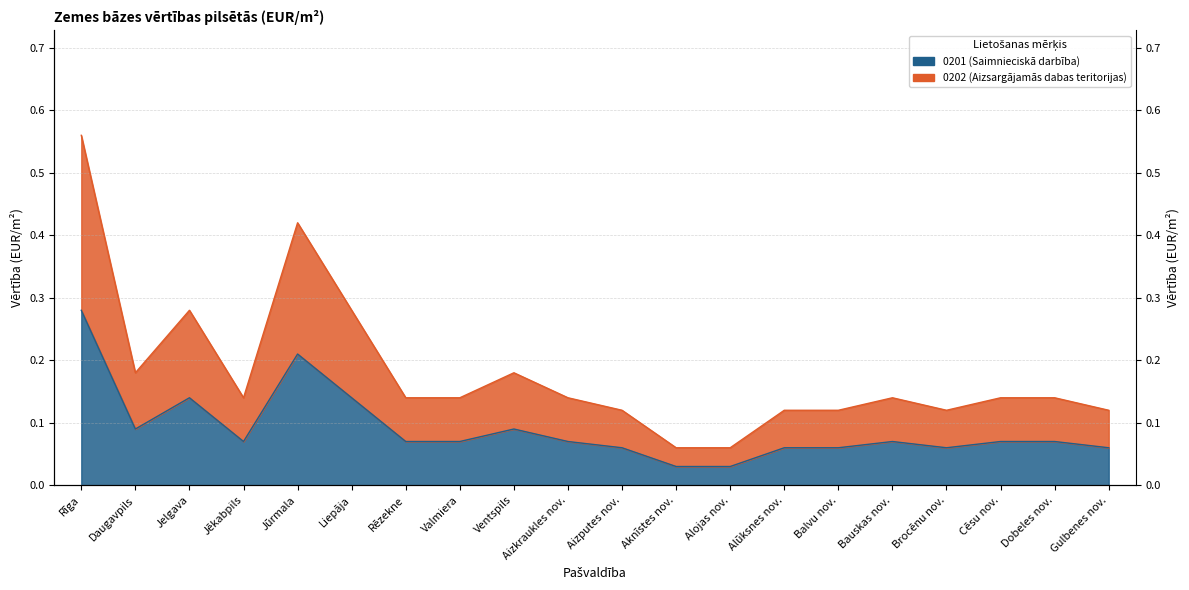

Which series has the largest total across all categories?

0202 (Aizsargājamās dabas teritorijas)